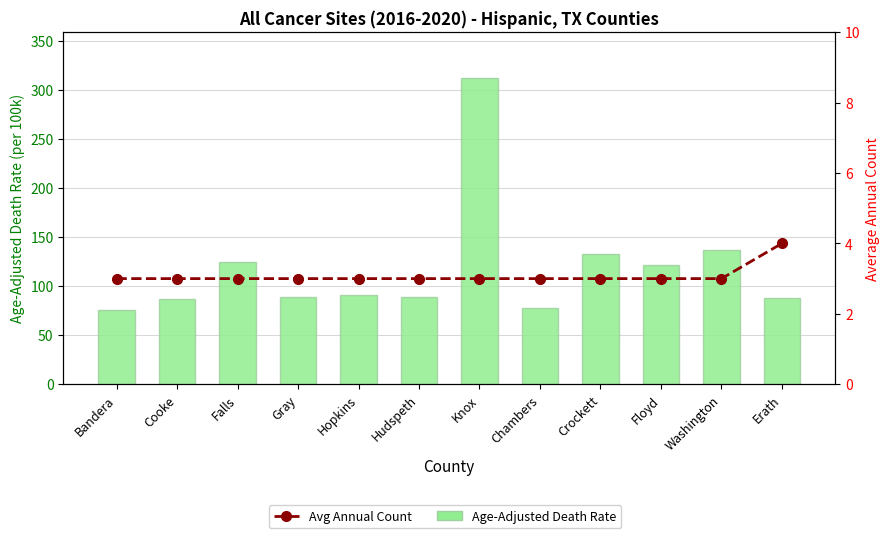

Is it true that Avg Annual Count equals 3.0 at Gray?

True